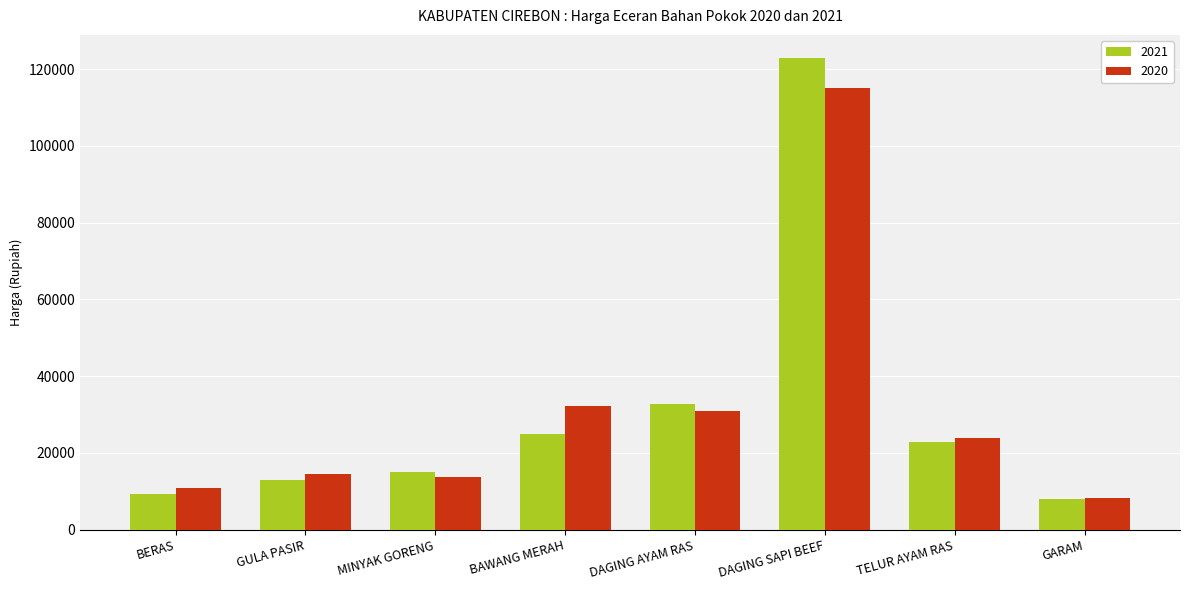

List the series in order of their peak value, highest first.

2021, 2020